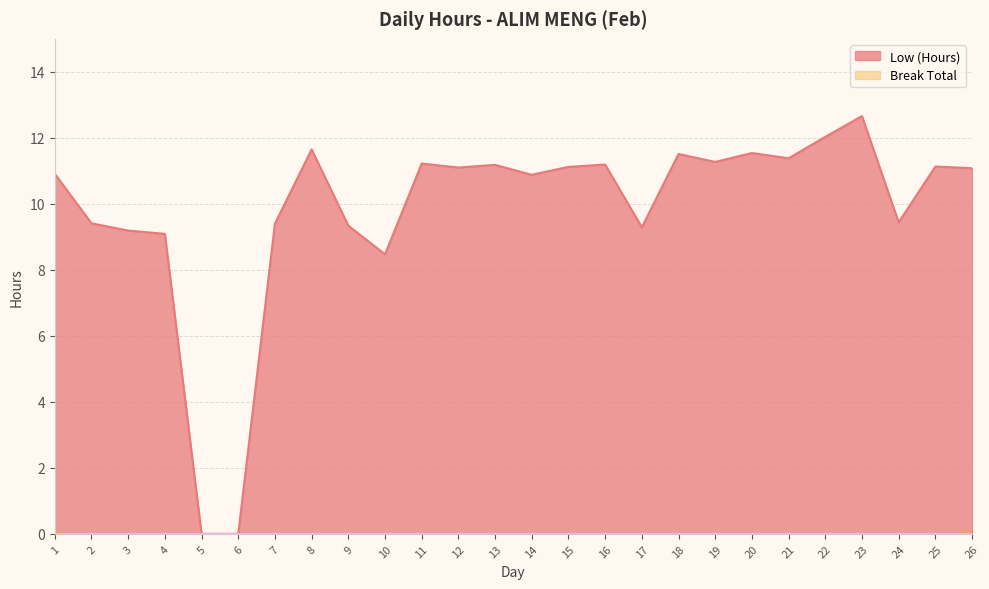

How many values exceed 11?

14